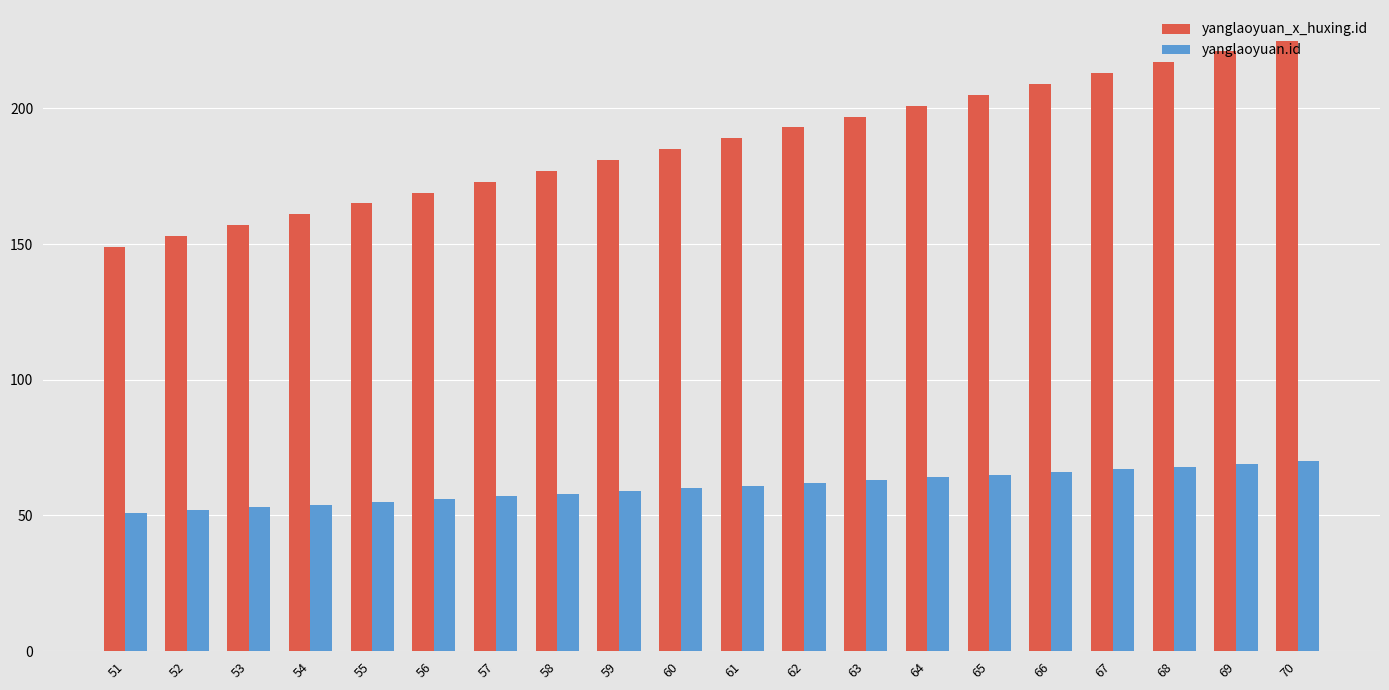

The value of yanglaoyuan_x_huxing.id at 56 is 169. True or false?

True